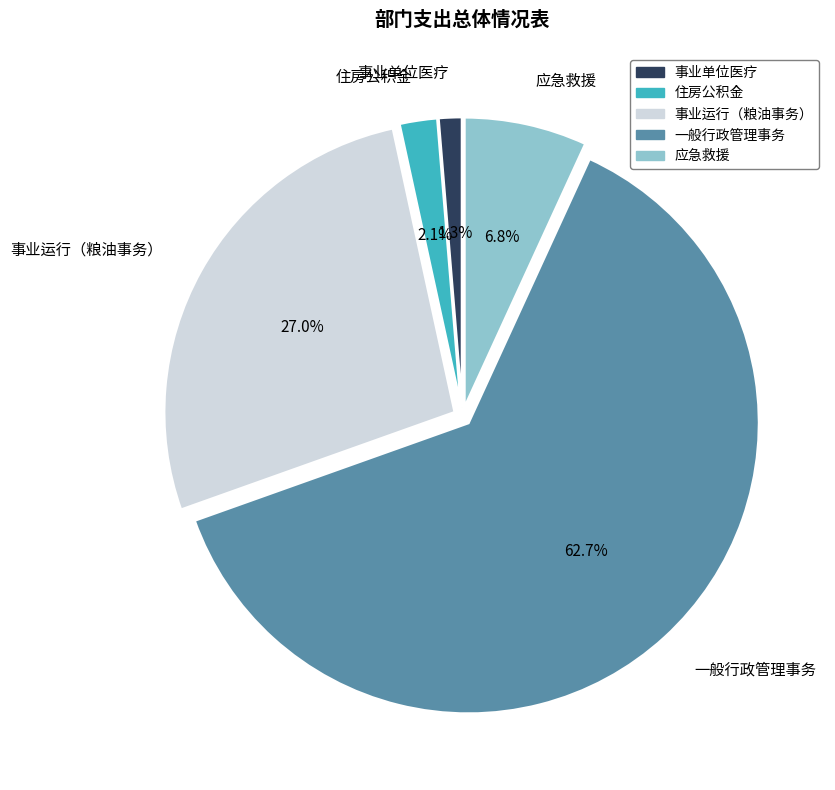

How many slices are in this pie chart?

5